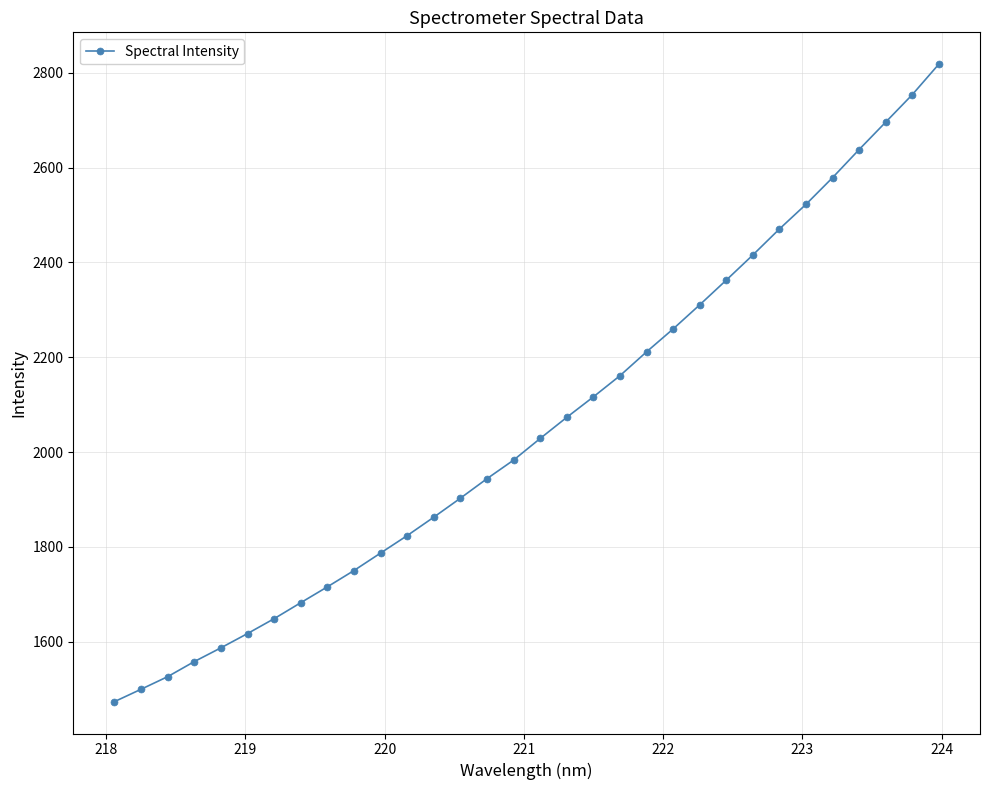

What is the maximum value shown in the chart?

2818.4